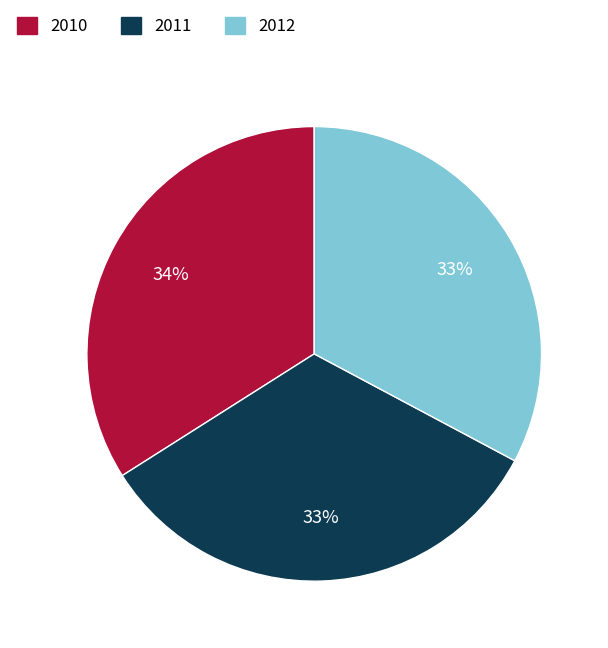

Is there any slice that represents more than half of the pie?

No